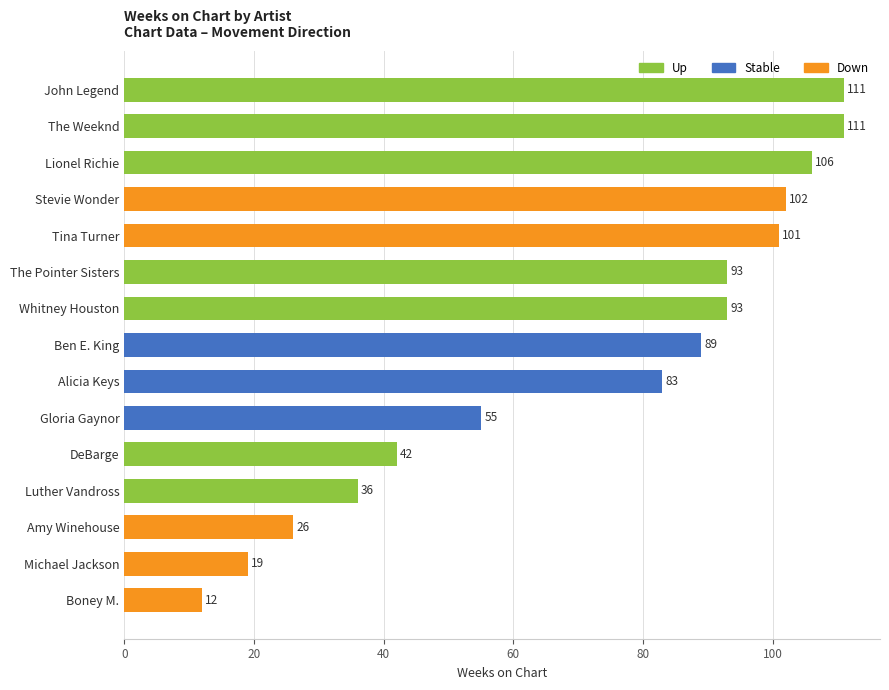

Reading top to bottom, list all the values displayed in this chart.

John Legend=111	The Weeknd=111	Lionel Richie=106	Stevie Wonder=102	Tina Turner=101	The Pointer Sisters=93	Whitney Houston=93	Ben E. King=89	Alicia Keys=83	Gloria Gaynor=55	DeBarge=42	Luther Vandross=36	Amy Winehouse=26	Michael Jackson=19	Boney M.=12